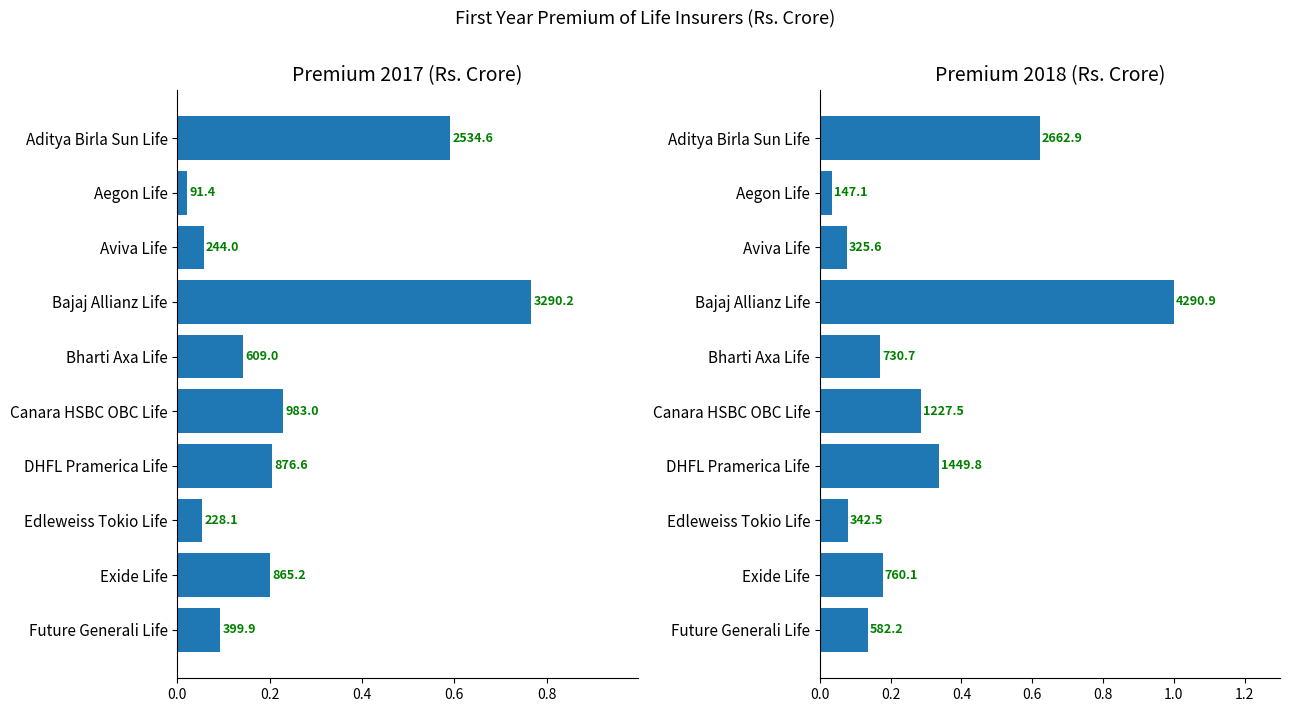

List the series in order of their overall mean, highest first.

Premium 2018 (Rs. Crore), Premium 2017 (Rs. Crore)